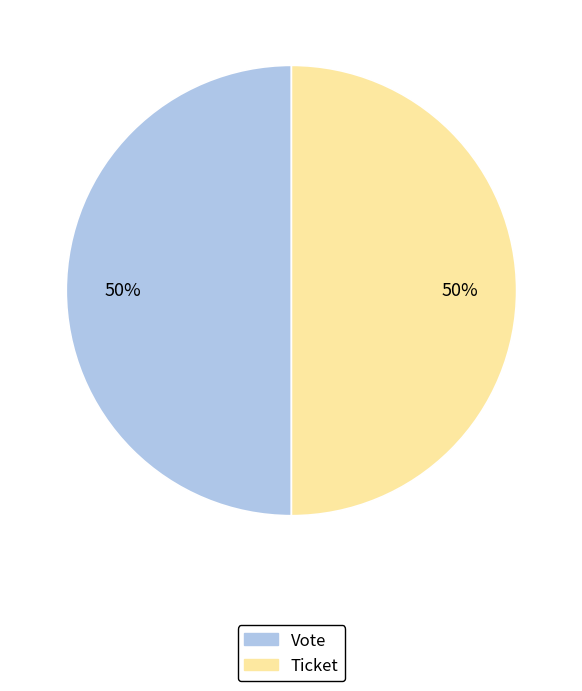

Combined, do Ticket and Vote account for over 50%?

Yes